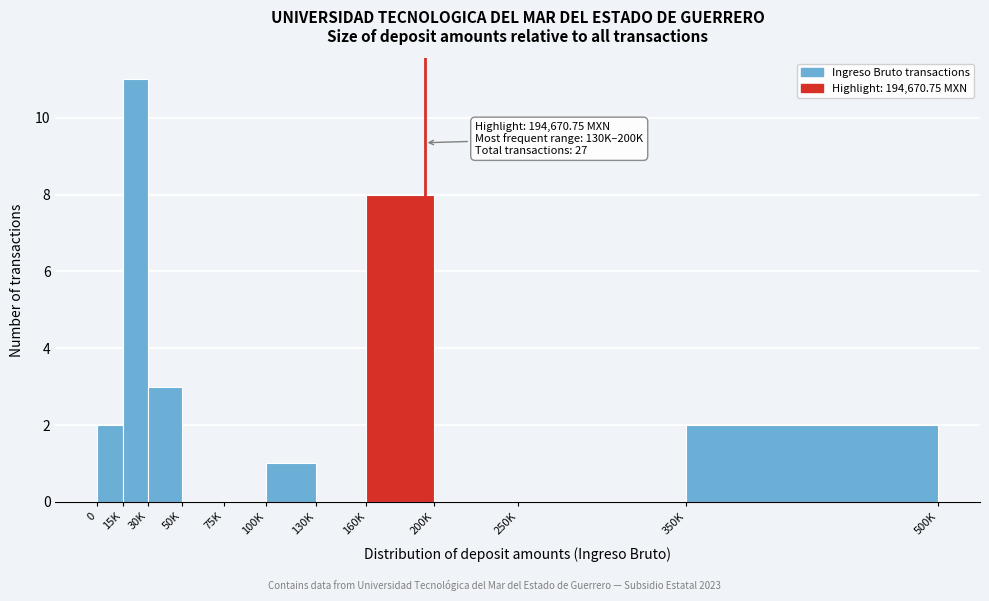

Reading left to right, list all the values displayed in this chart.

0=2	15K=11	30K=3	50K=0	75K=0	100K=1	130K=0	160K=8	200K=0	250K=0	350K=2